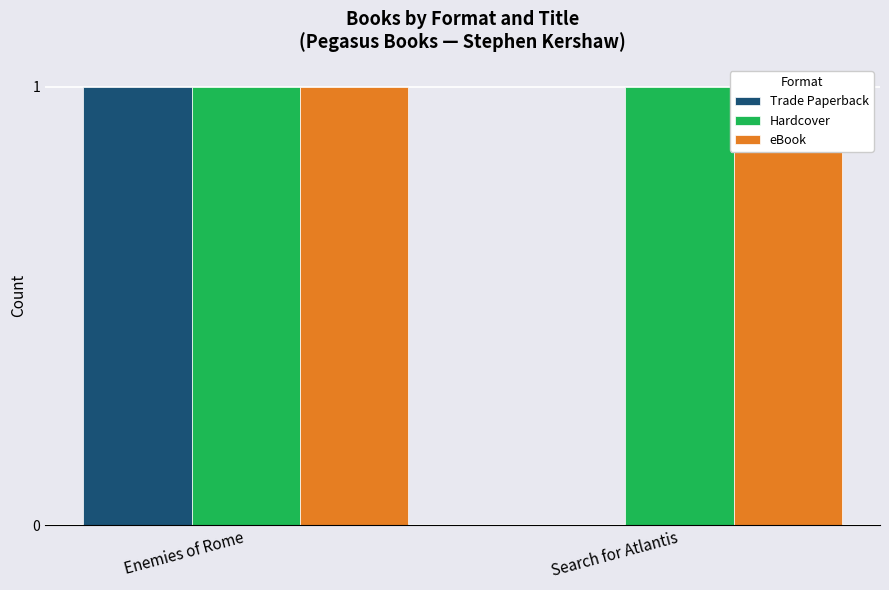

What are all the series names shown in the legend?

Trade Paperback, Hardcover, eBook